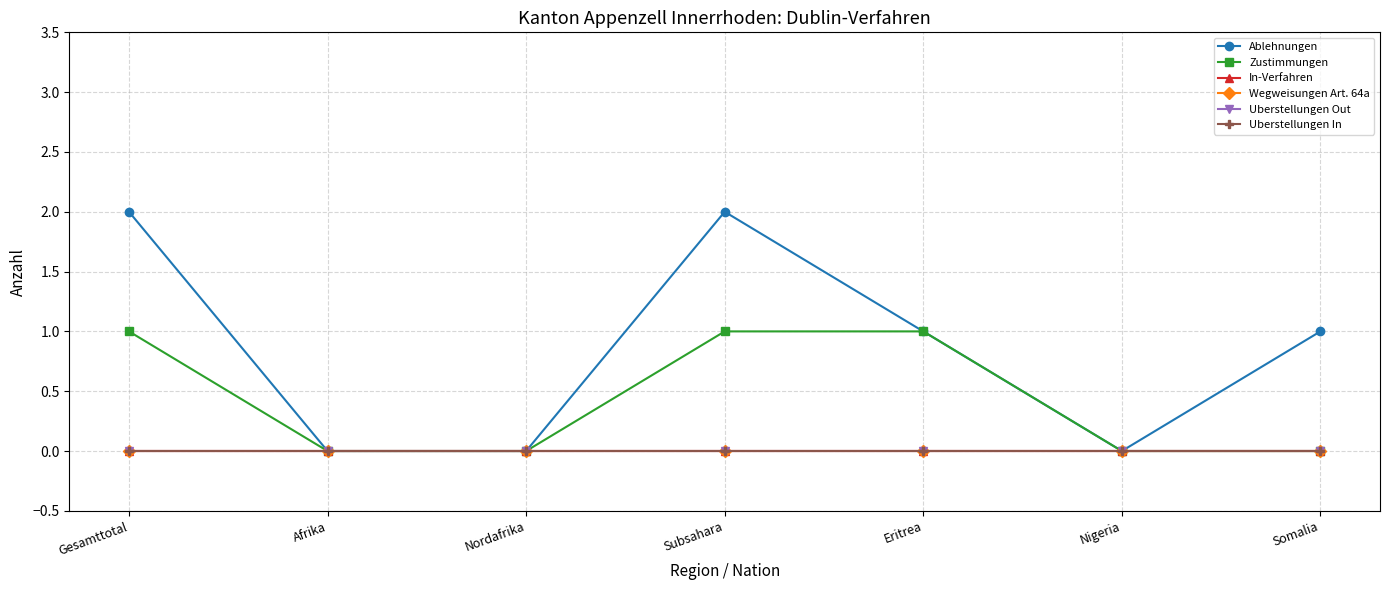

Does the chart have visible grid lines?

Yes